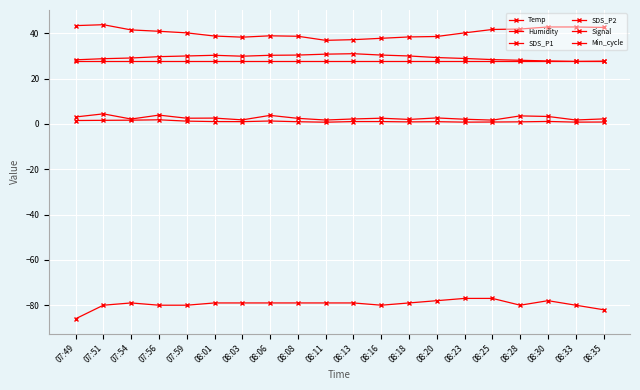

Which category has the lowest value in the Temp series?

08:33